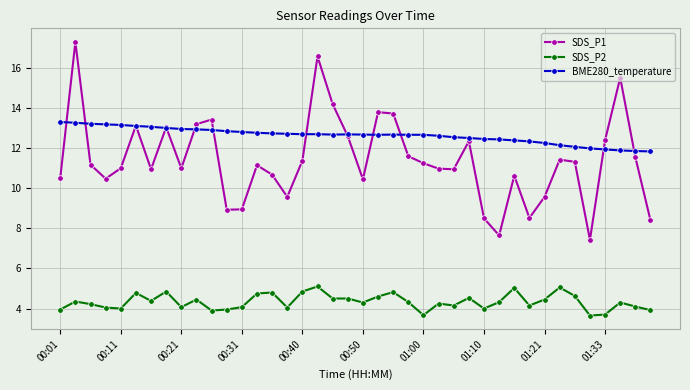

What are all the series names shown in the legend?

SDS_P1, SDS_P2, BME280_temperature